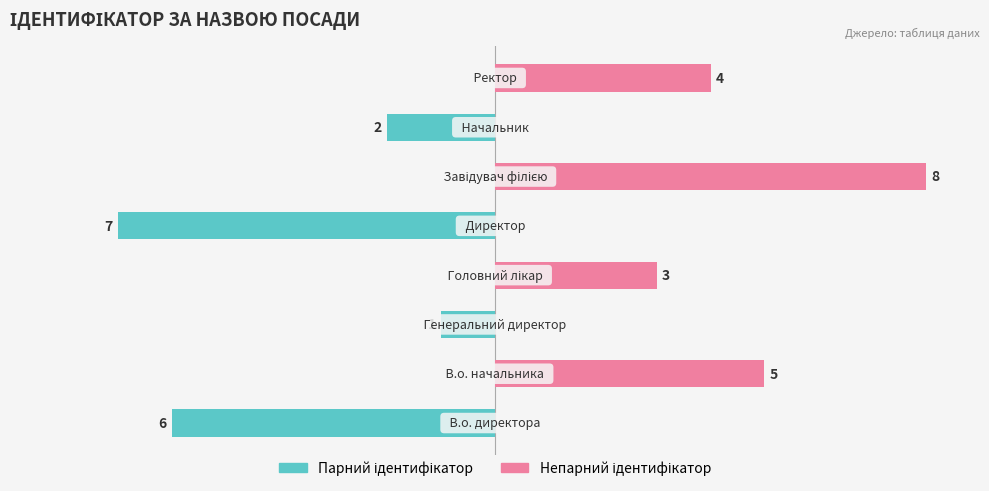

List the series in order of their peak value, lowest first.

Парний ідентифікатор, Непарний ідентифікатор